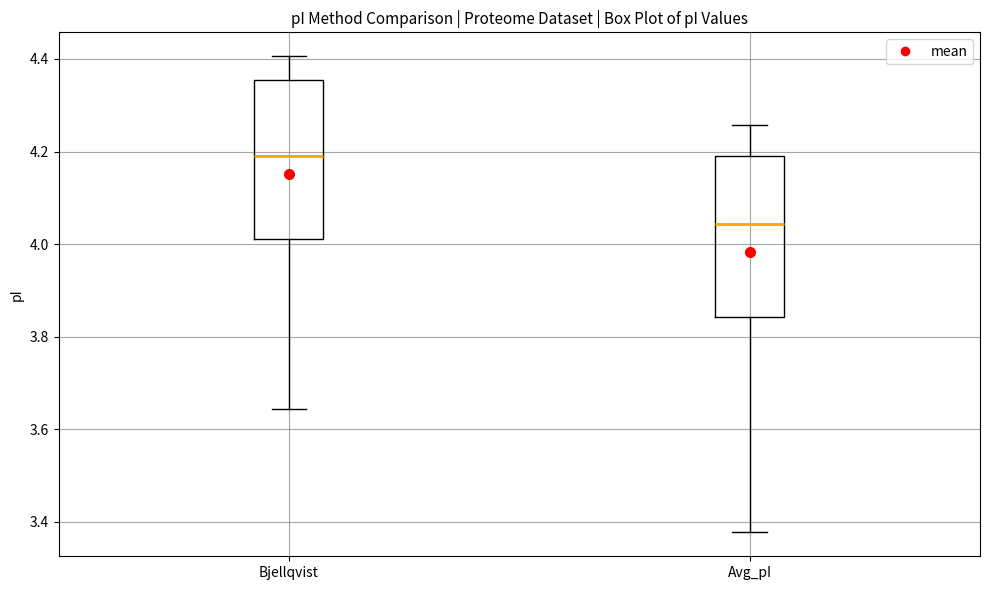

Reading left to right, read every box against the y-axis: the position of its median line, the range the box covers, and the ends of its whiskers. The values are not printed on the chart, so give them approximately, as read against the axis.

Bjellqvist: median 4.20, box 4.02 to 4.36, whiskers 3.64 to 4.40
Avg_pI: median 4.04, box 3.84 to 4.20, whiskers 3.38 to 4.26